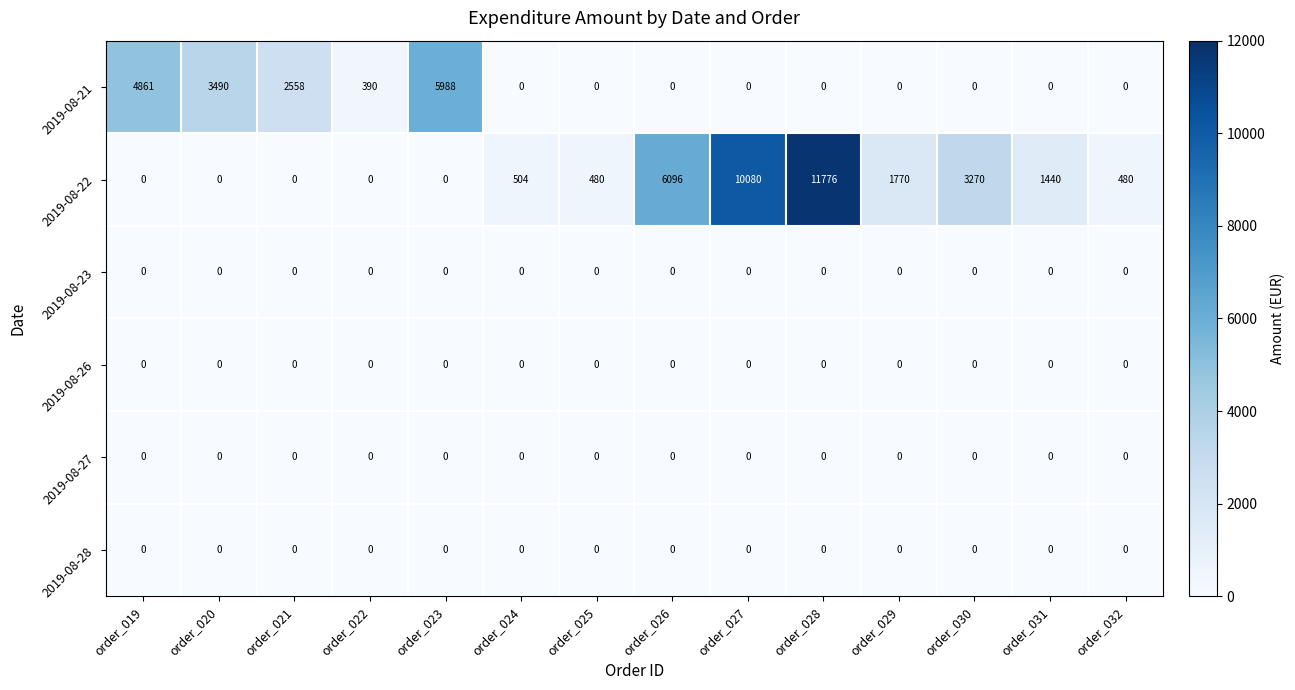

Which series has the largest total across all categories?

2019-08-22